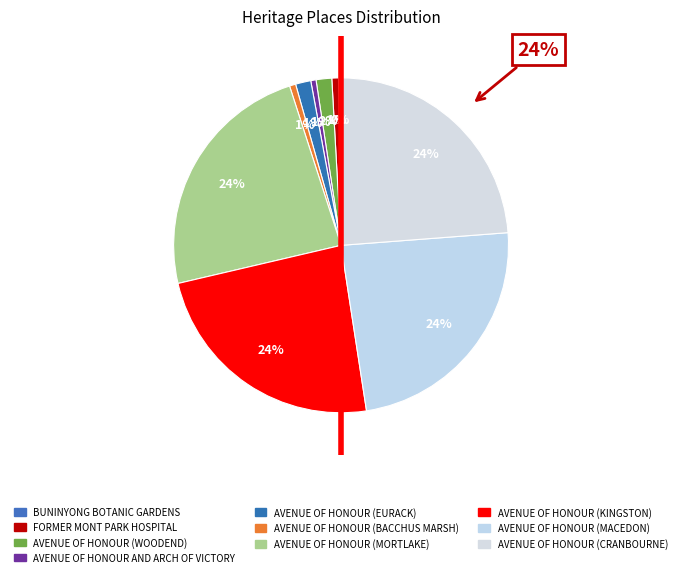

To the nearest percent, what percentage of the pie is AVENUE OF HONOUR (BACCHUS MARSH)?

1%